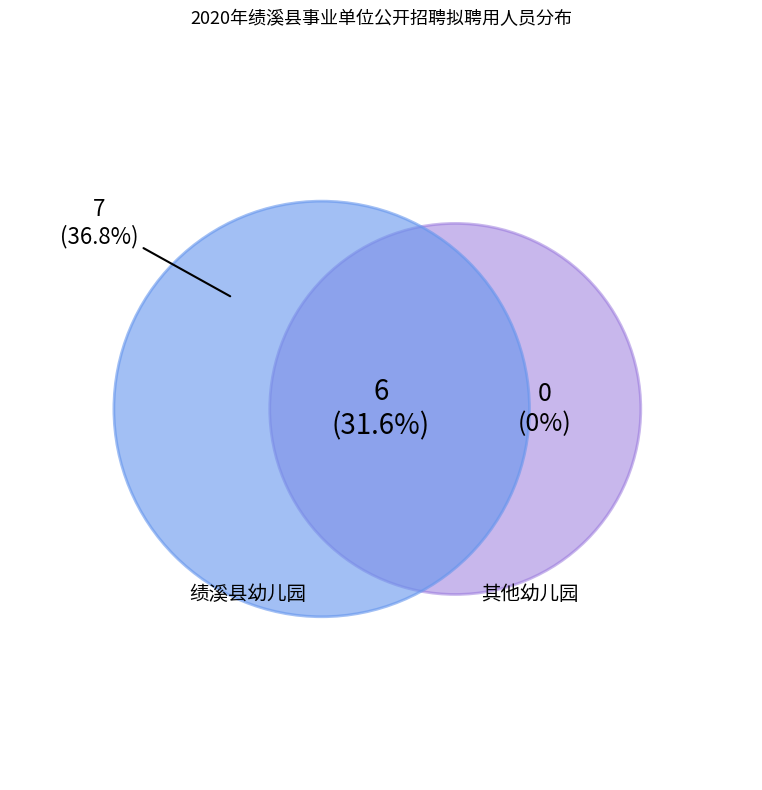

Does 绩溪县幼儿园 account for over 50% of the chart?

Yes